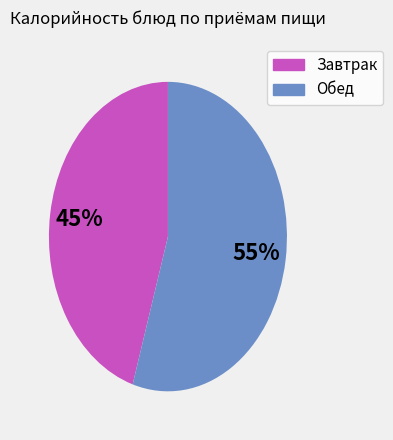

How many segments does this pie chart have?

2